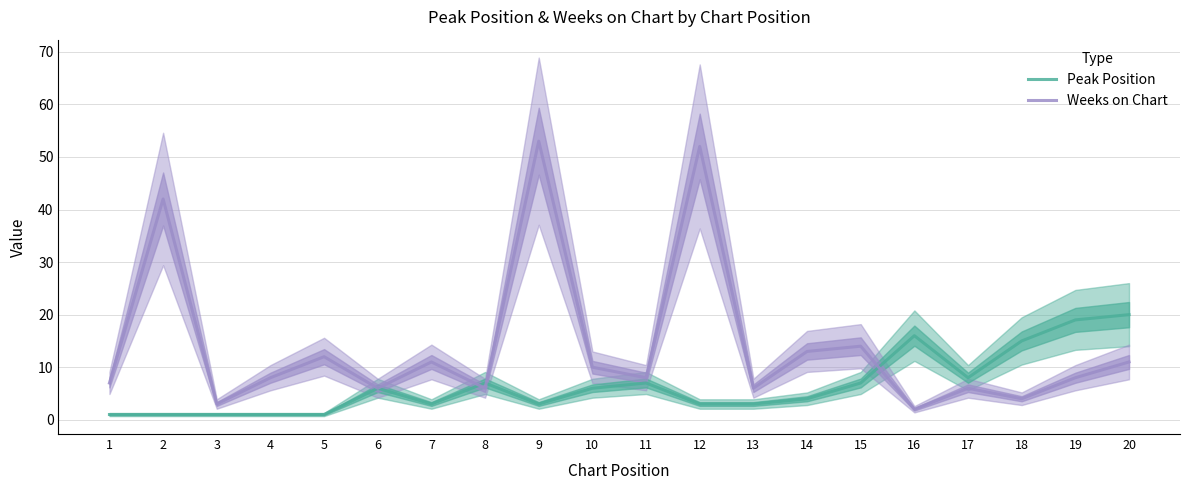

What is the difference between the highest and lowest values at 12?

49